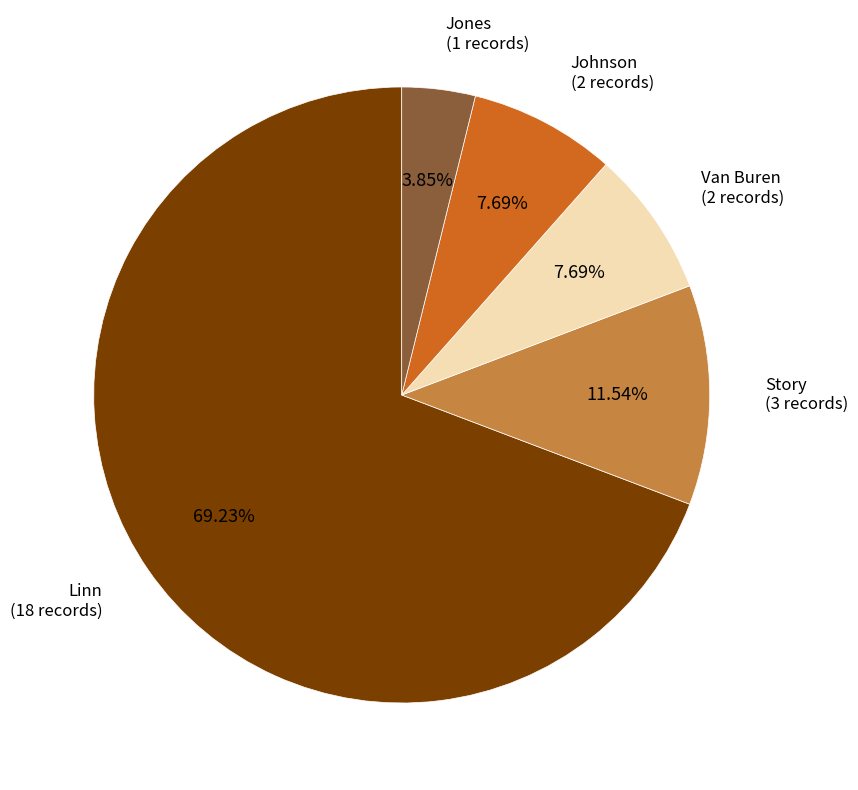

Which slice represents more than half of the pie?

Linn